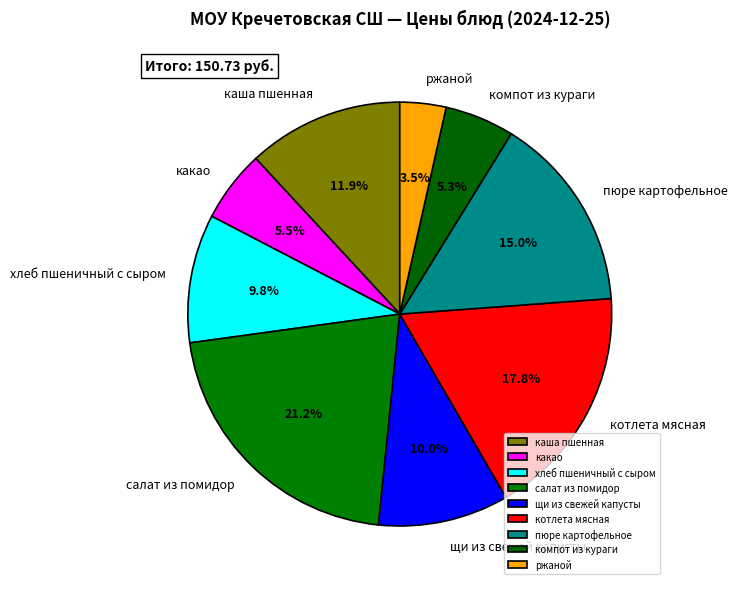

Approximately how many times larger is the value at хлеб пшеничный с сыром compared to салат из помидор?

0.5